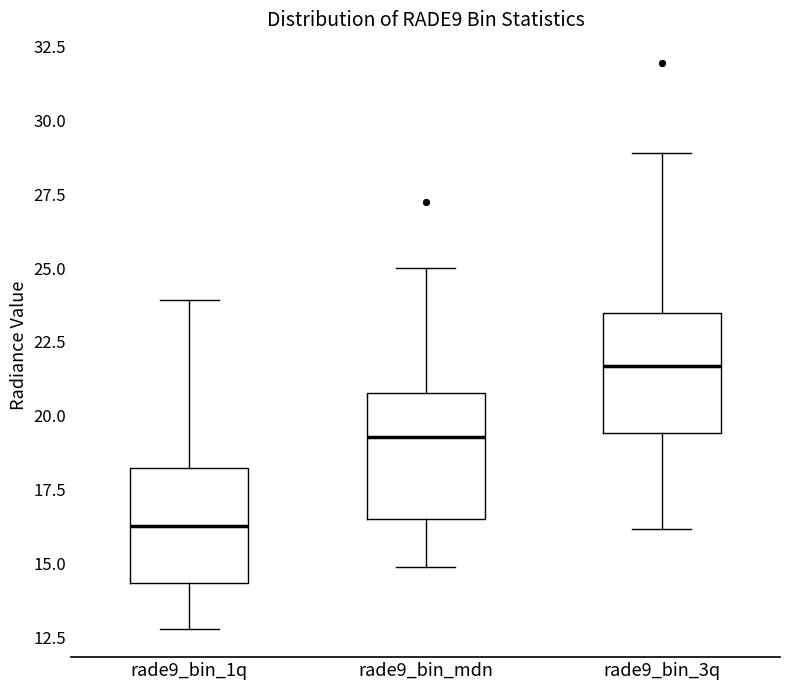

Which box has the lowest median line?

rade9_bin_1q